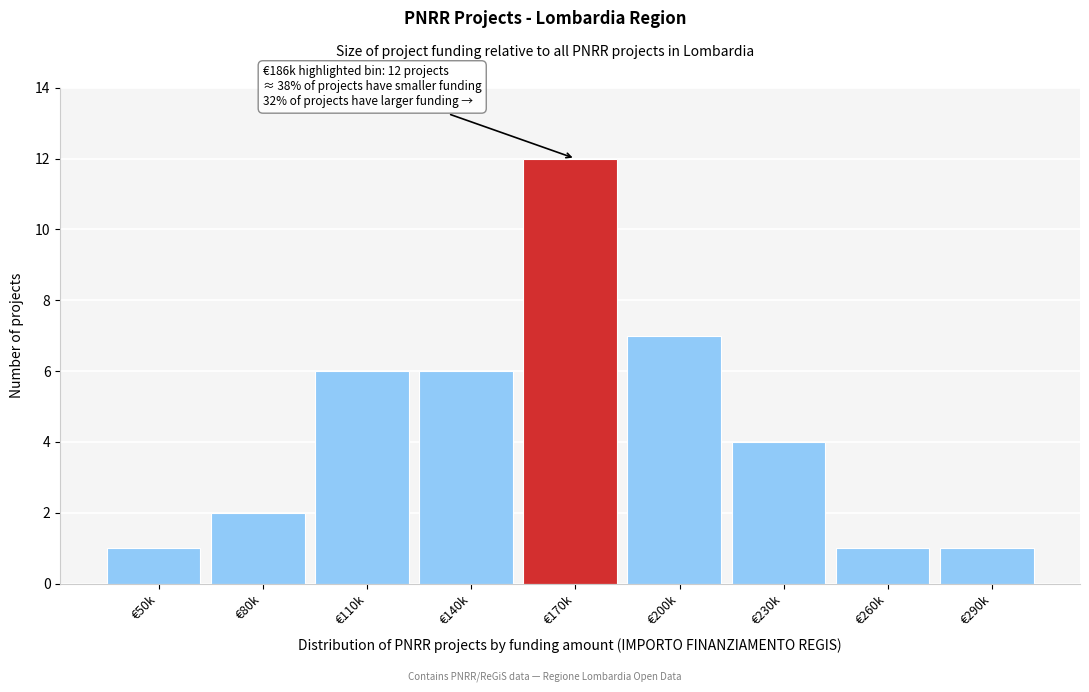

Reading left to right, what are all the values shown in this chart?

€50k=1	€80k=2	€110k=6	€140k=6	€170k=12	€200k=7	€230k=4	€260k=1	€290k=1